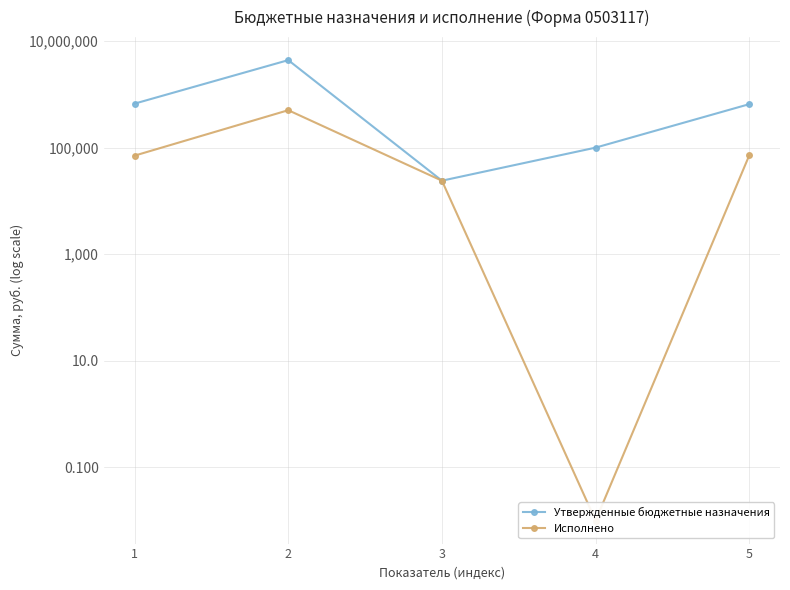

Reading left to right, extract all data points from this chart.

Утвержденные бюджетные назначения: 669856.8	4391287.5	23962.7	100000.0	655000.0
Исполнено: 70786.2	504229.1	23962.7	0.0	71734.5